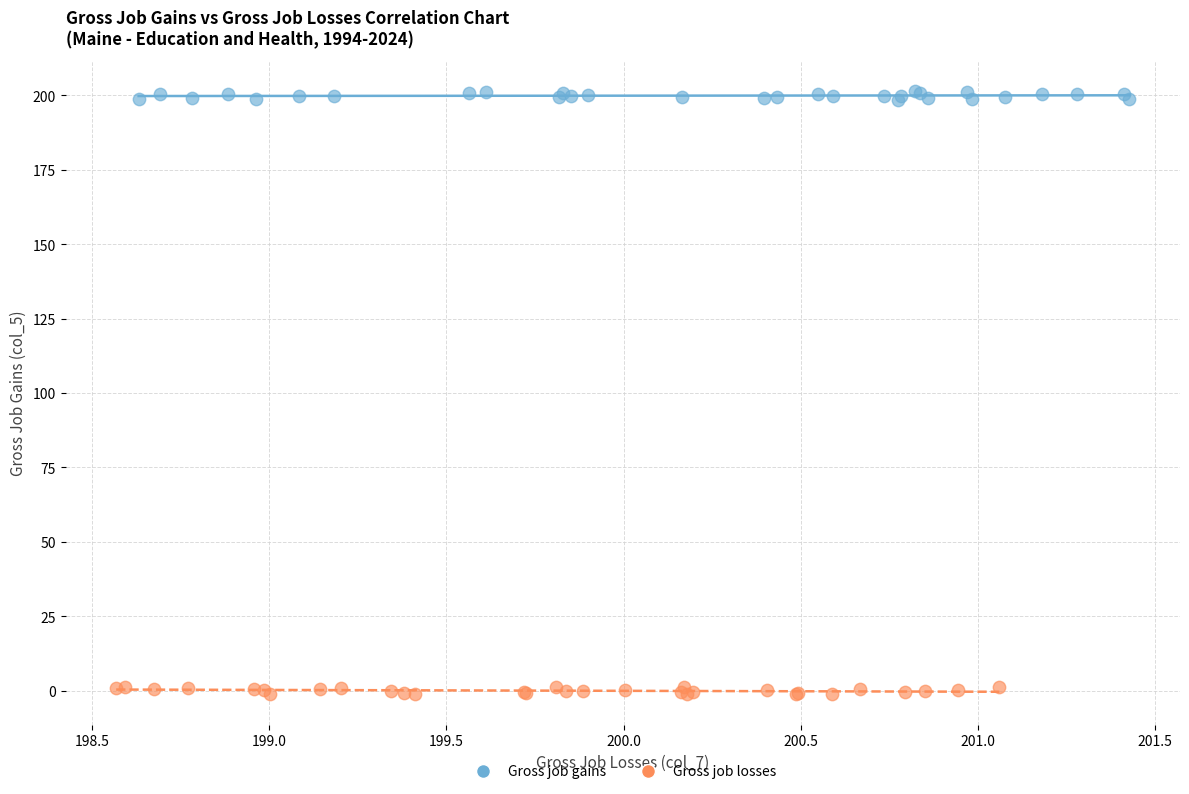

Which series reaches the maximum Y coordinate?

Gross job gains